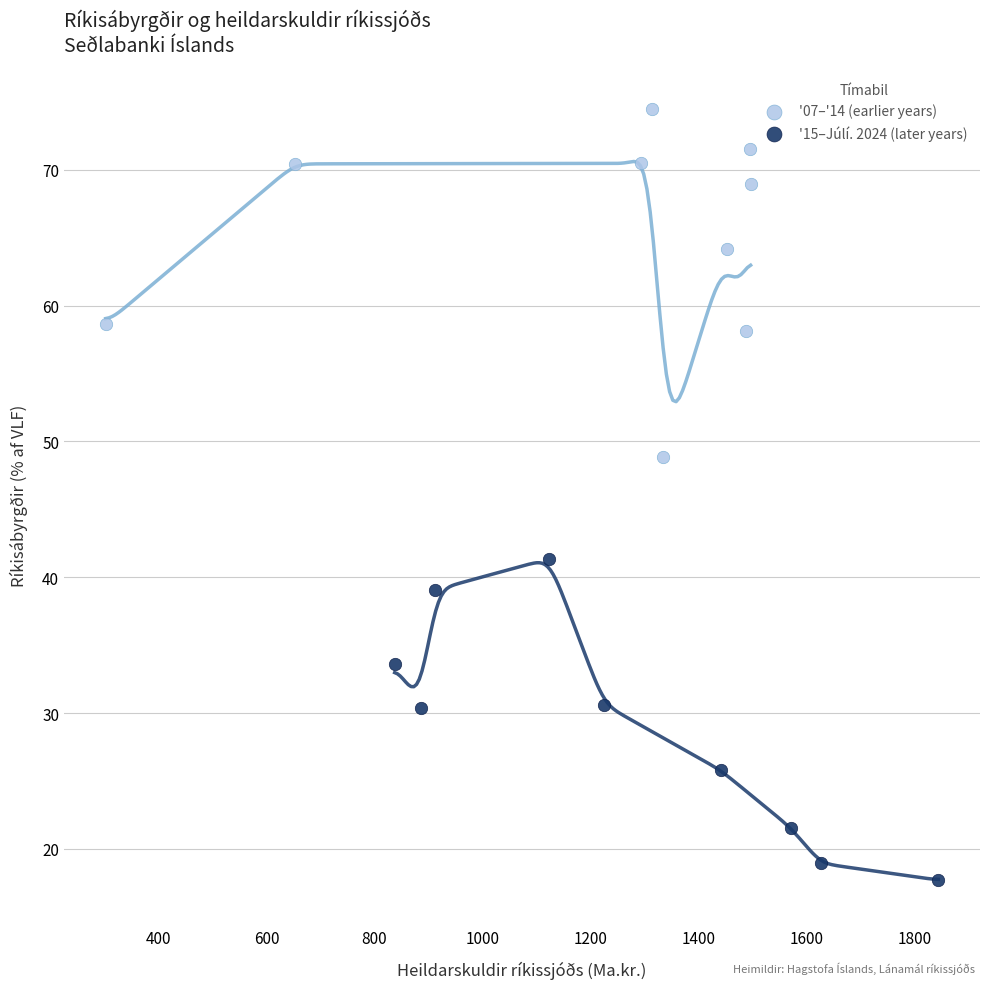

Which series contains the highest Y value?

'07–'14 (earlier years)